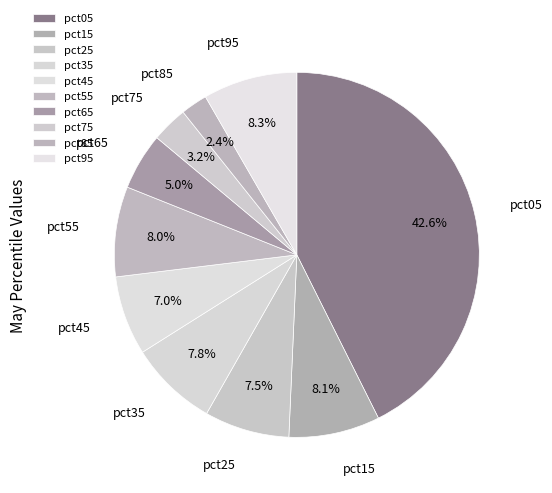

Which has a higher value, pct45 or pct05?

pct05